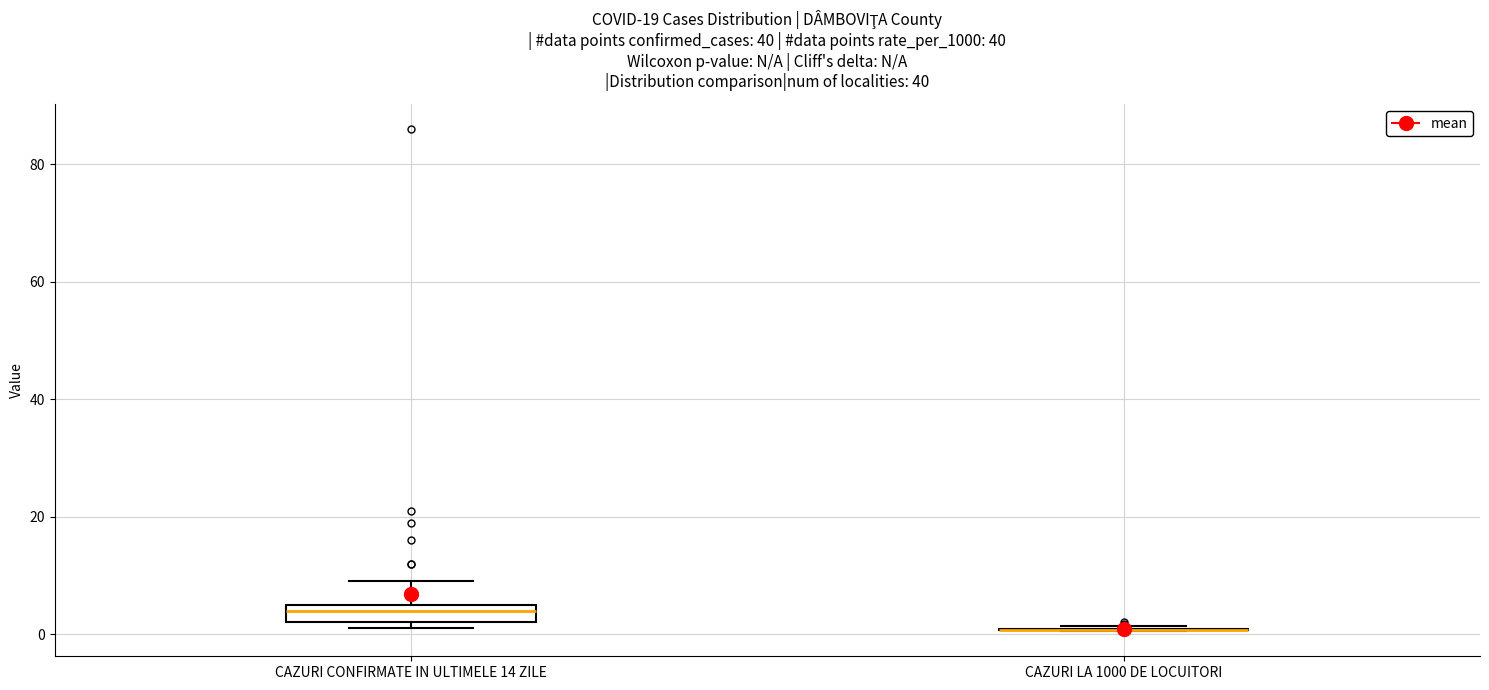

Comparing the boxes themselves (not the whiskers), which one is the tallest?

CAZURI CONFIRMATE IN ULTIMELE 14 ZILE